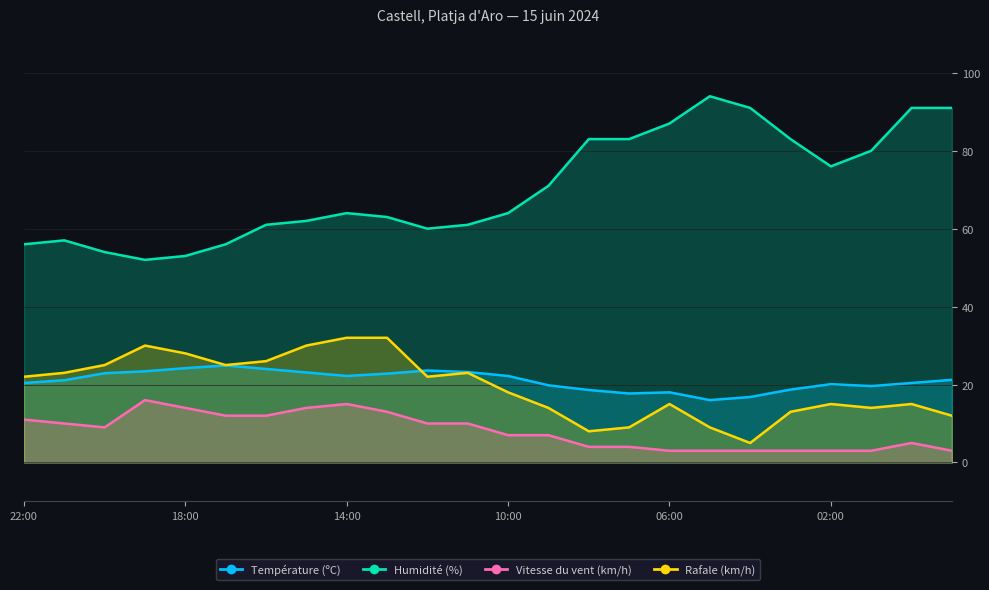

How many data points in Vitesse du vent (km/h) are above 9?

11